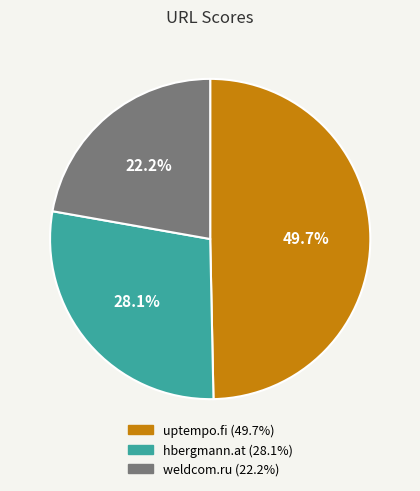

Which slice is the largest?

uptempo.fi